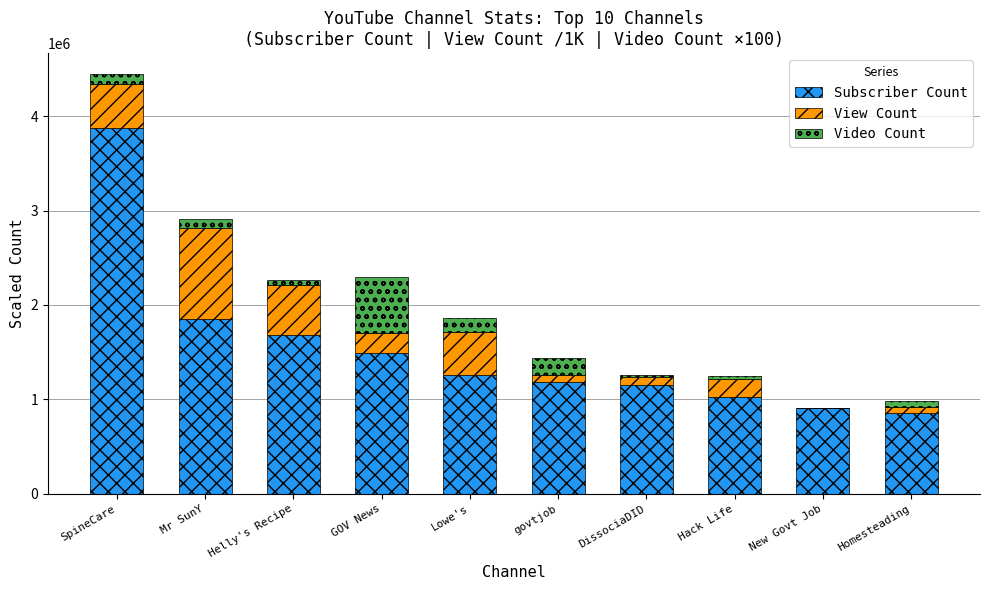

What are all the series names shown in the legend?

Subscriber Count, View Count, Video Count